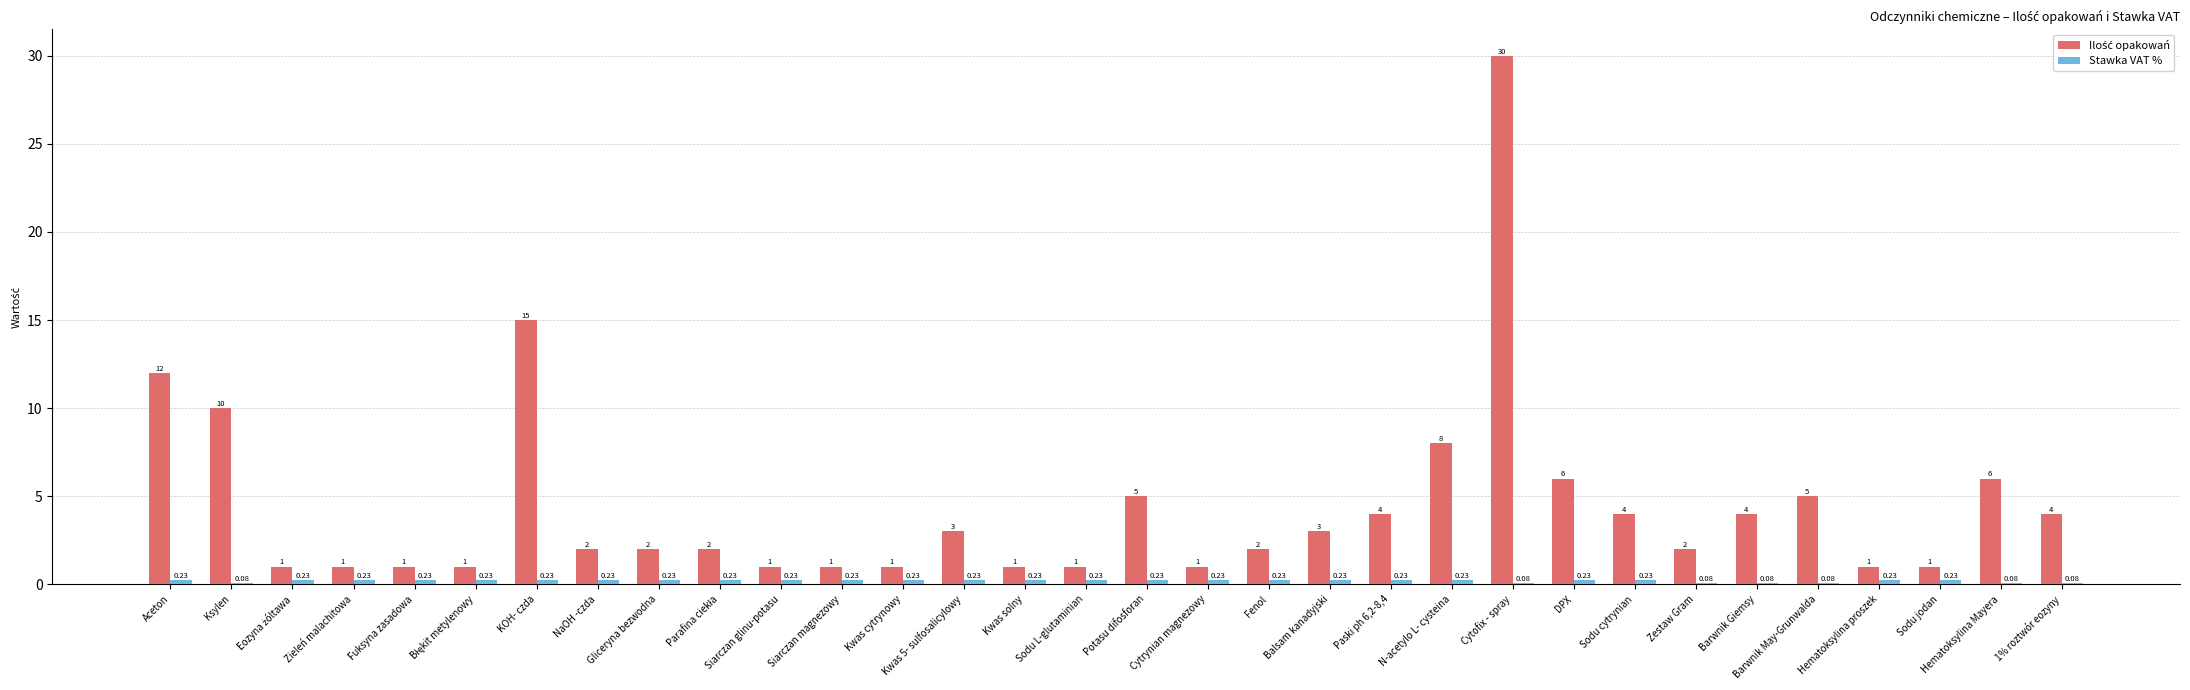

At which category is the sum across all series the highest?

Cytofix - spray